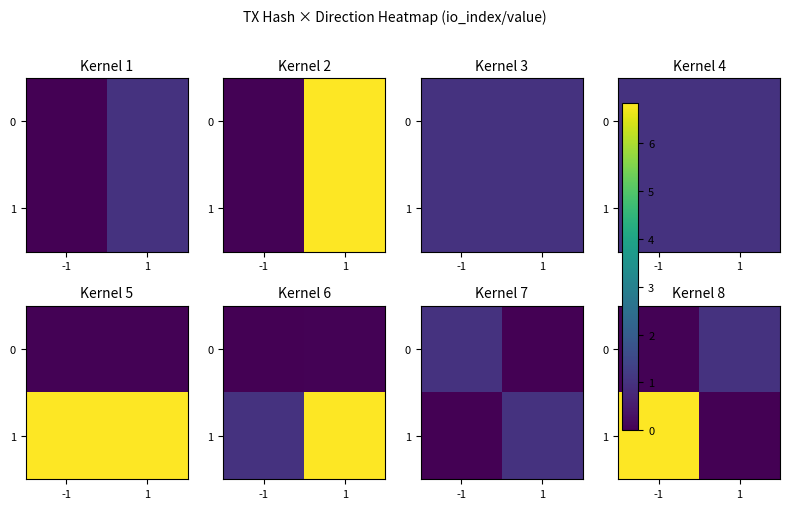

How many positive values does the 1 series have?

1